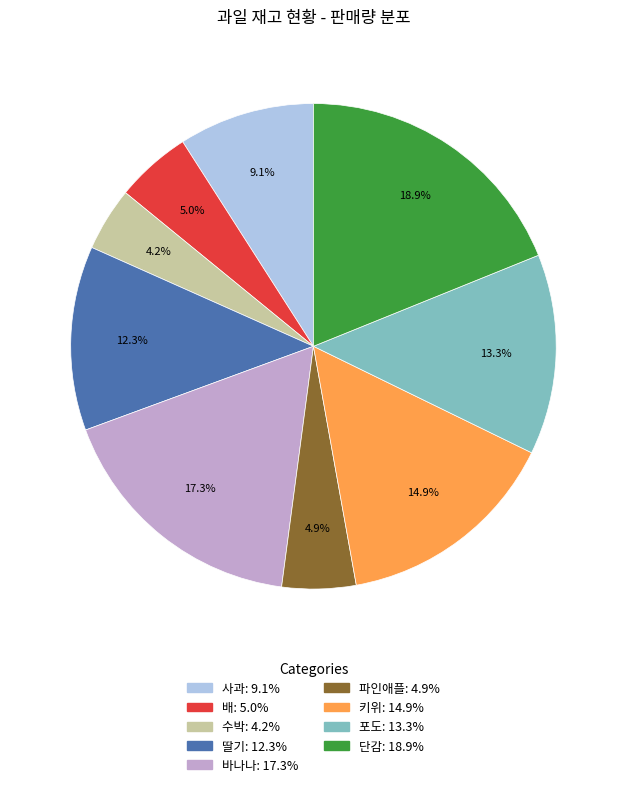

True or false: 수박 accounts for 4% of the total.

True